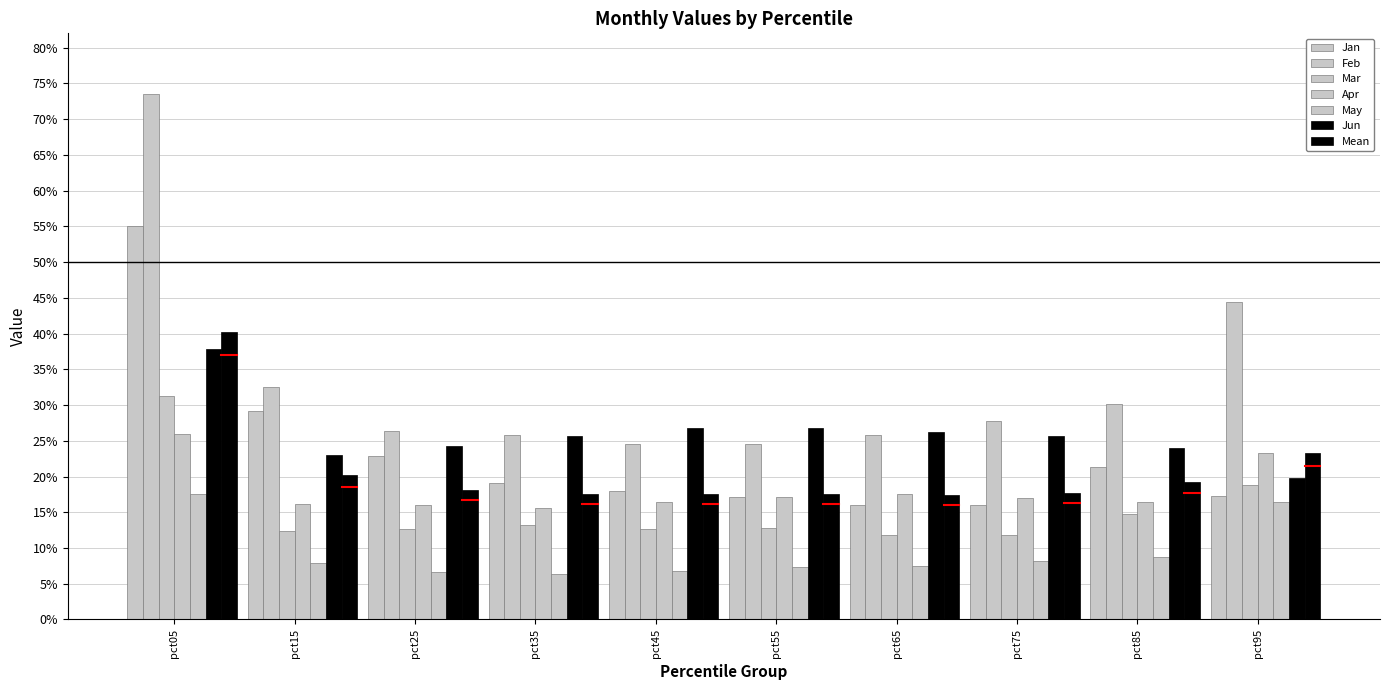

What is the smallest value displayed?

0.1